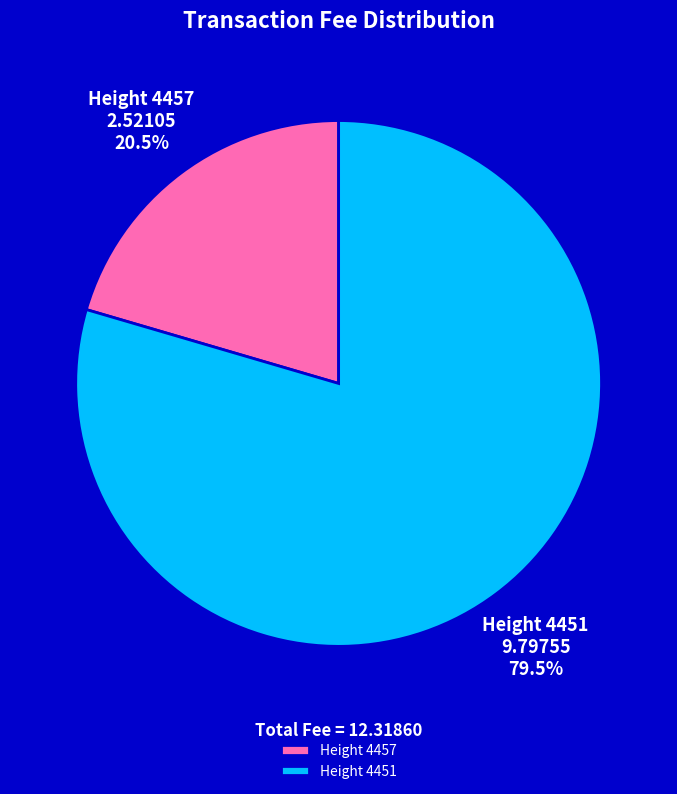

To the nearest percent, what is the difference between the largest and smallest slice percentages?

59%